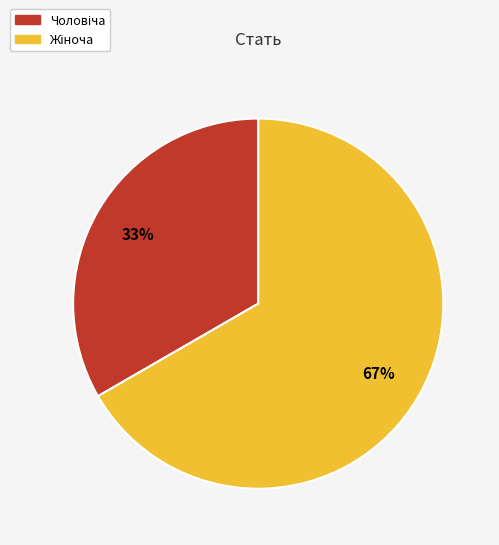

Is there a majority slice in this chart?

Yes